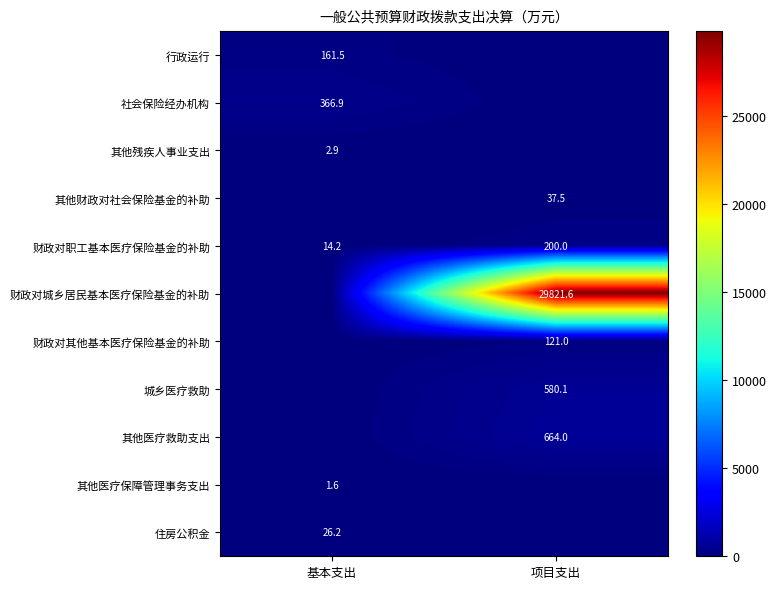

True or false: 行政运行 has a value of 161.5 at 基本支出.

True